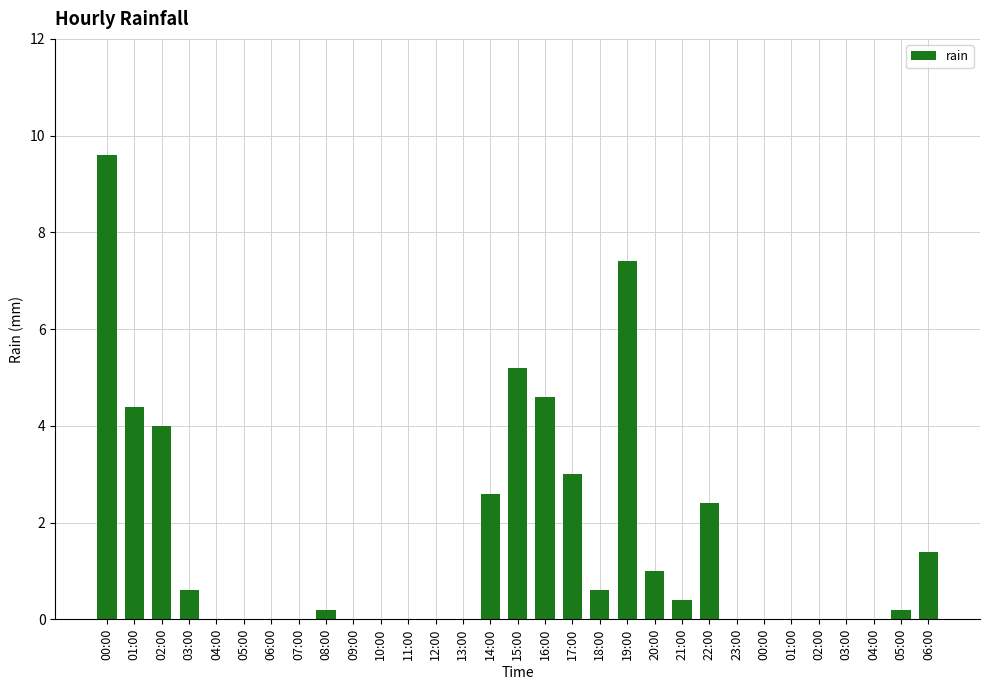

Rank the categories by value from lowest to highest.

04:00, 05:00, 06:00, 07:00, 09:00, 10:00, 11:00, 12:00, 13:00, 23:00, 00:00, 01:00, 02:00, 03:00, 04:00, 08:00, 05:00, 21:00, 03:00, 18:00, 20:00, 06:00, 22:00, 14:00, 17:00, 02:00, 01:00, 16:00, 15:00, 19:00, 00:00